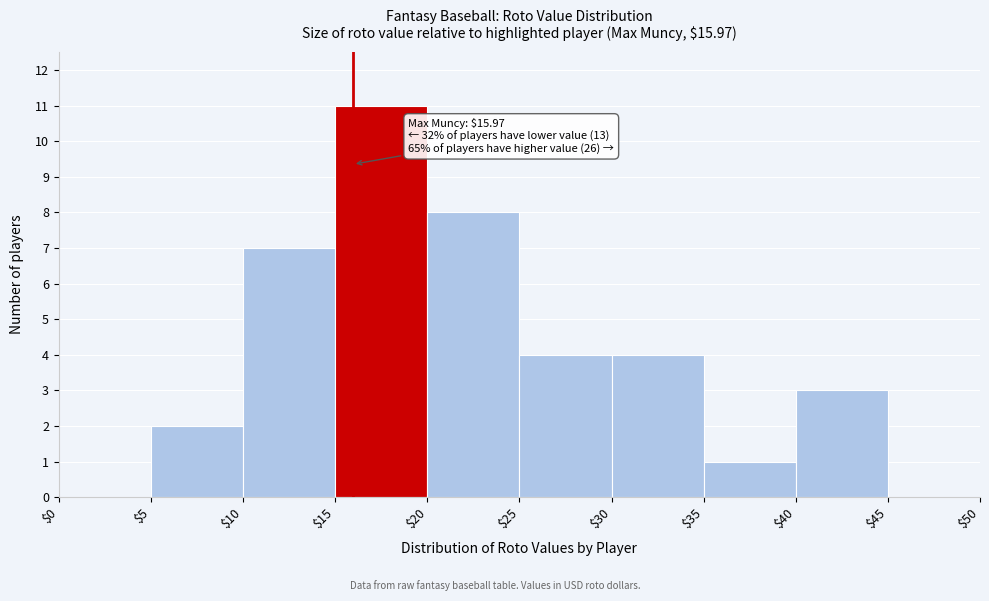

Over which range of the x-axis is the bar tallest?

$15 to $20